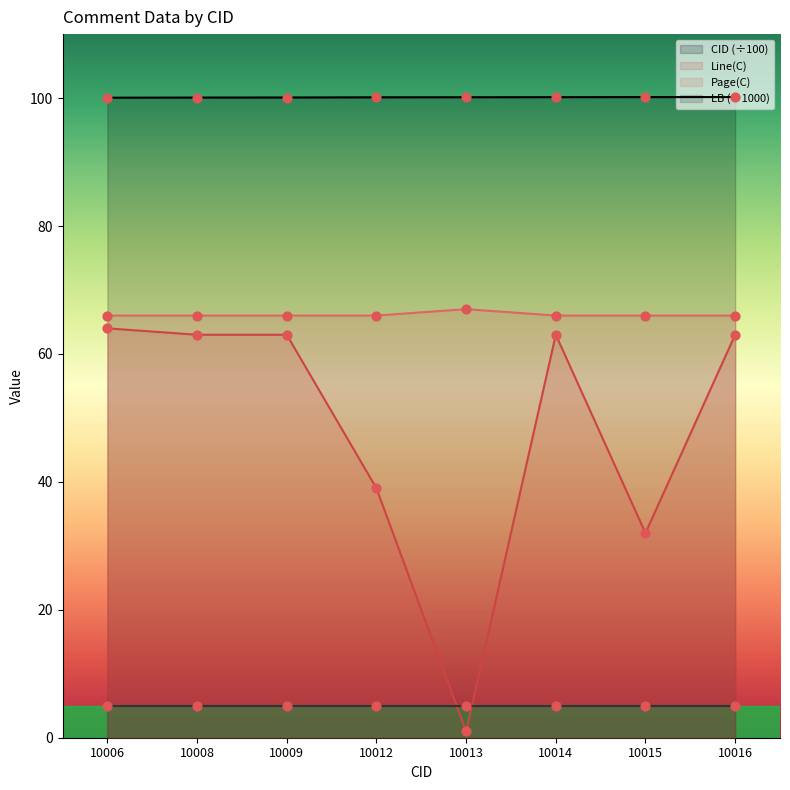

Is it true that Page(C) equals 66.0 at 10016?

True